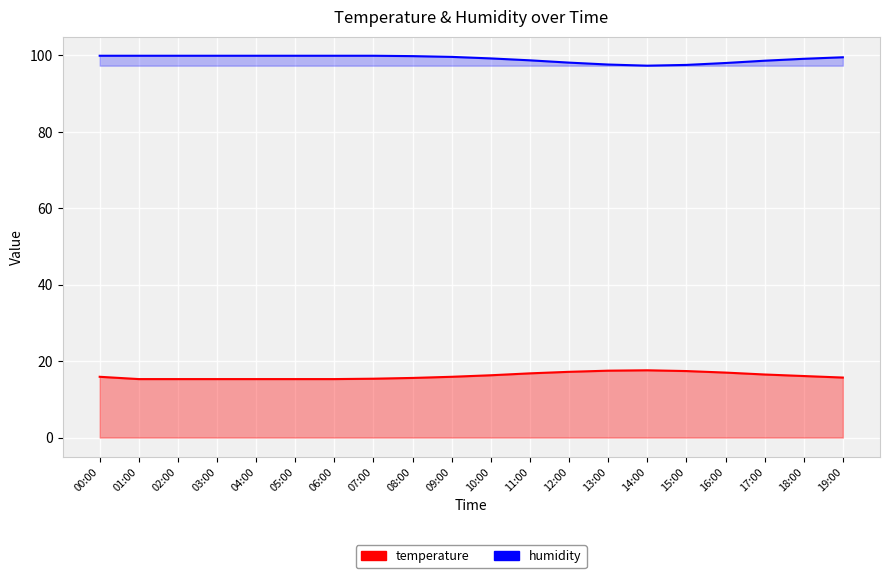

Which series has the largest range (max minus min)?

humidity